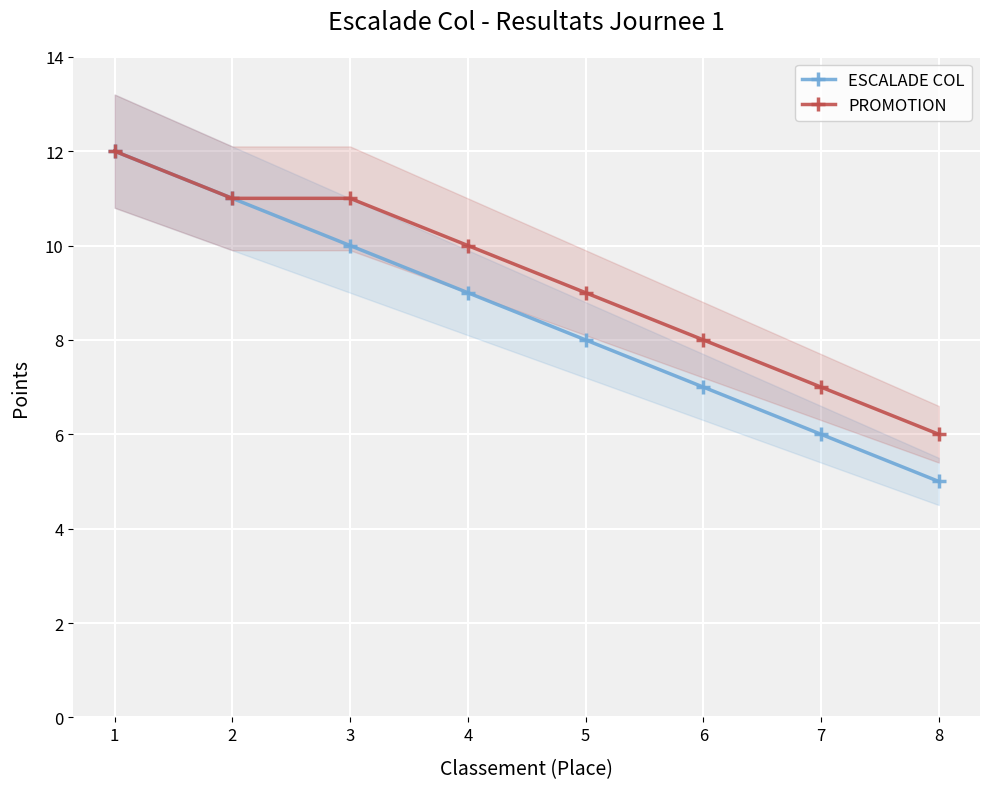

Which series has the largest total across all categories?

PROMOTION